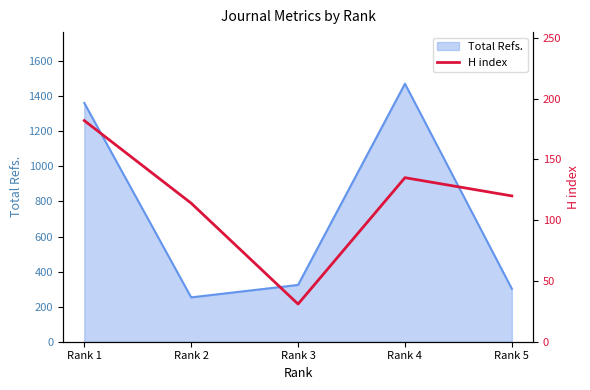

True or false: the data shows 31 at Rank 3.

True